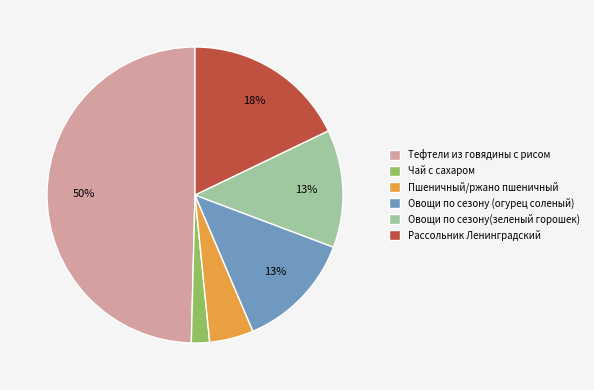

To the nearest percent, what is the difference between the Овощи по сезону(зеленый горошек) and Пшеничный/ржано пшеничный slice percentages?

8%